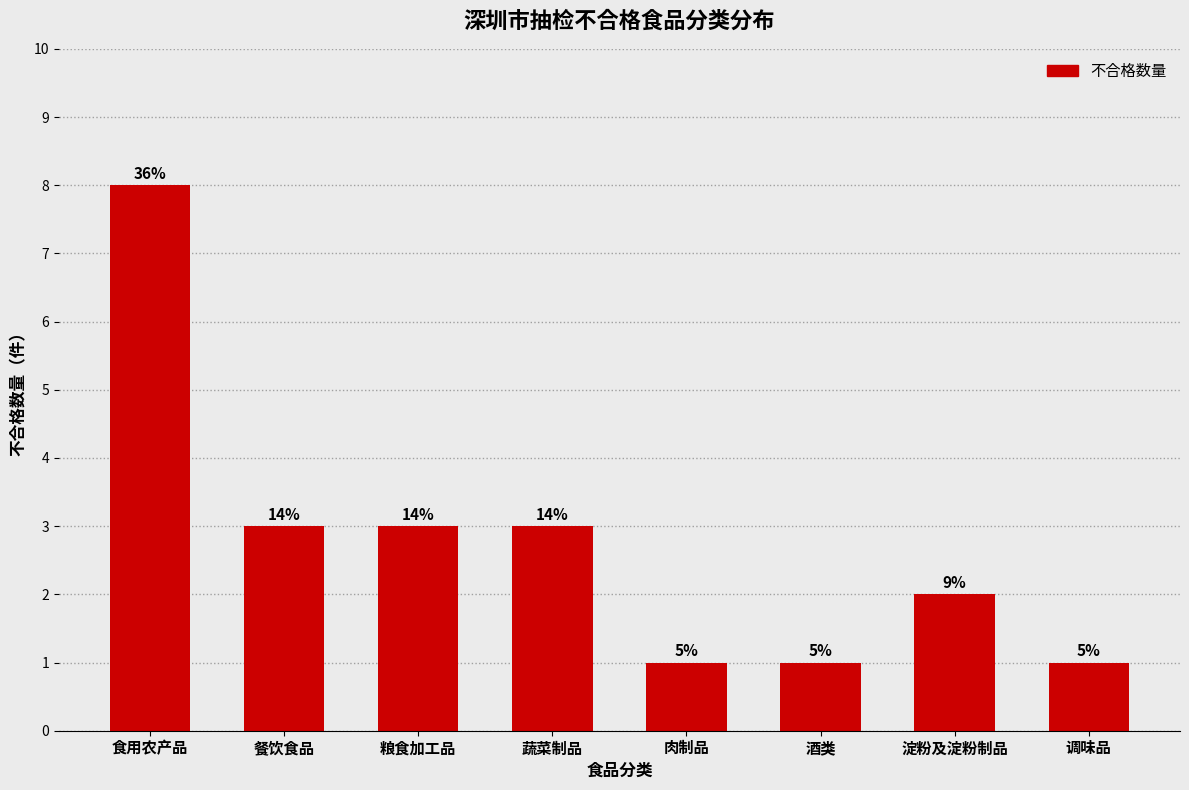

How many bars are there in total?

8